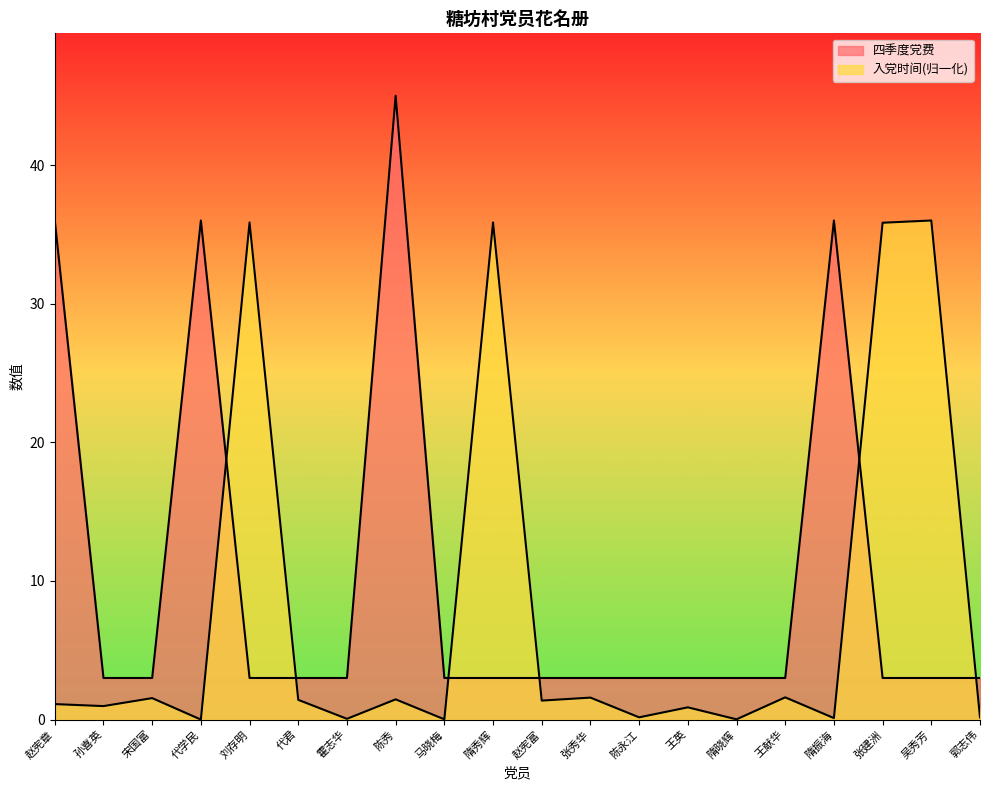

Where do 四季度党费 and 入党时间 first cross each other?

代学民 and 刘存明